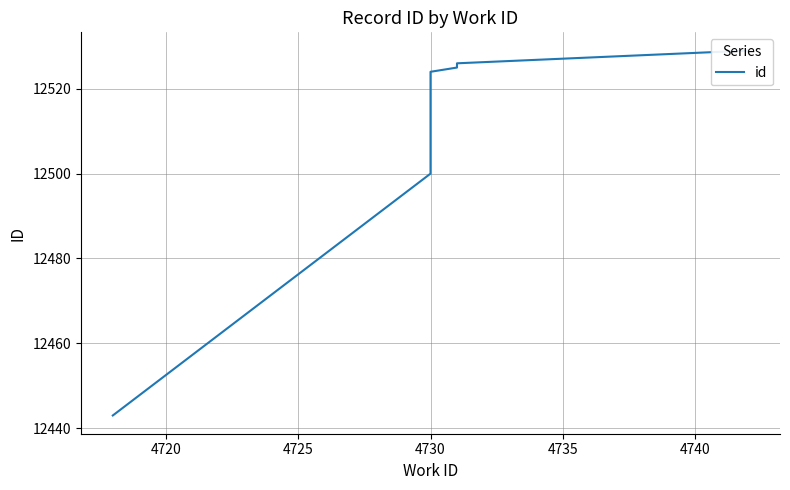

What is the maximum value shown in the chart?

12529